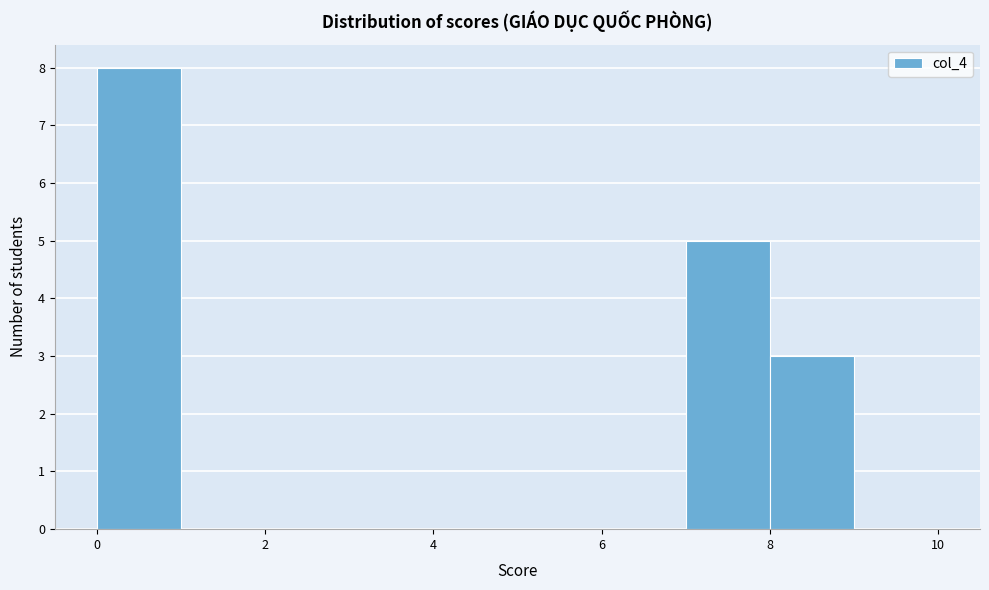

How tall is the bar that spans 7 to 8 on the x-axis? The values are not printed on the chart, so give them approximately, as read against the axis.

5